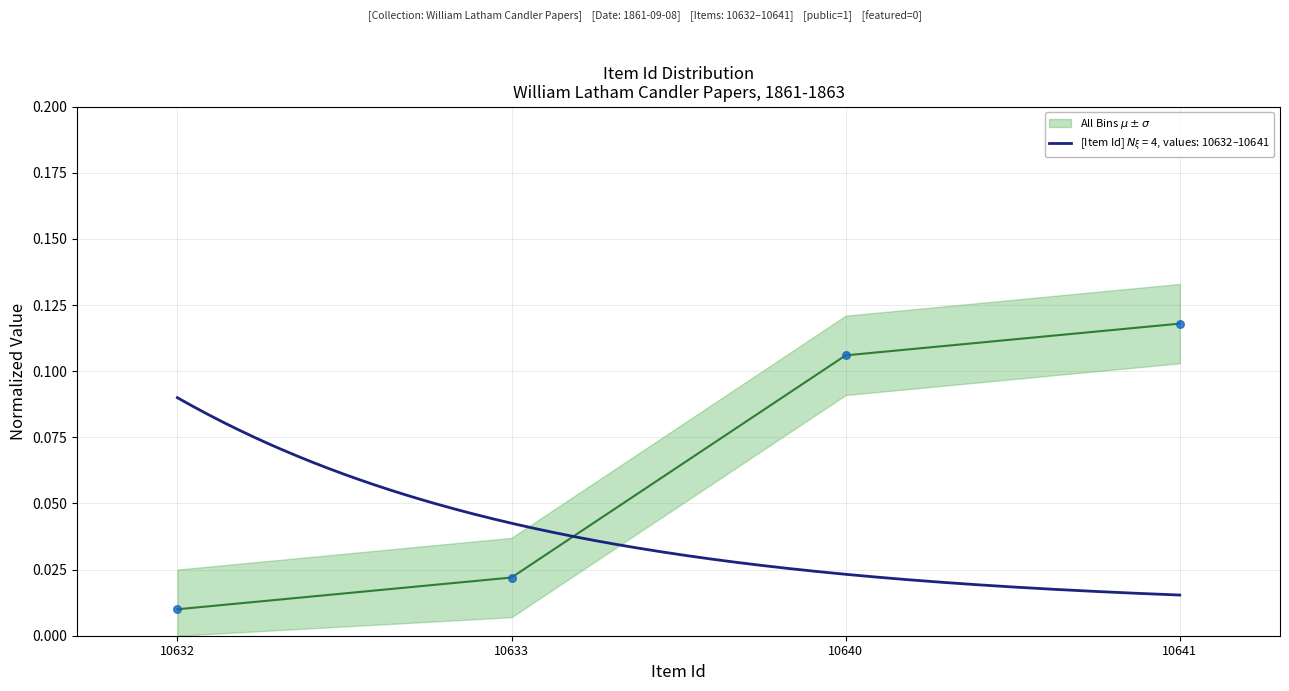

Which has a higher value, 10632 or 10640?

10640